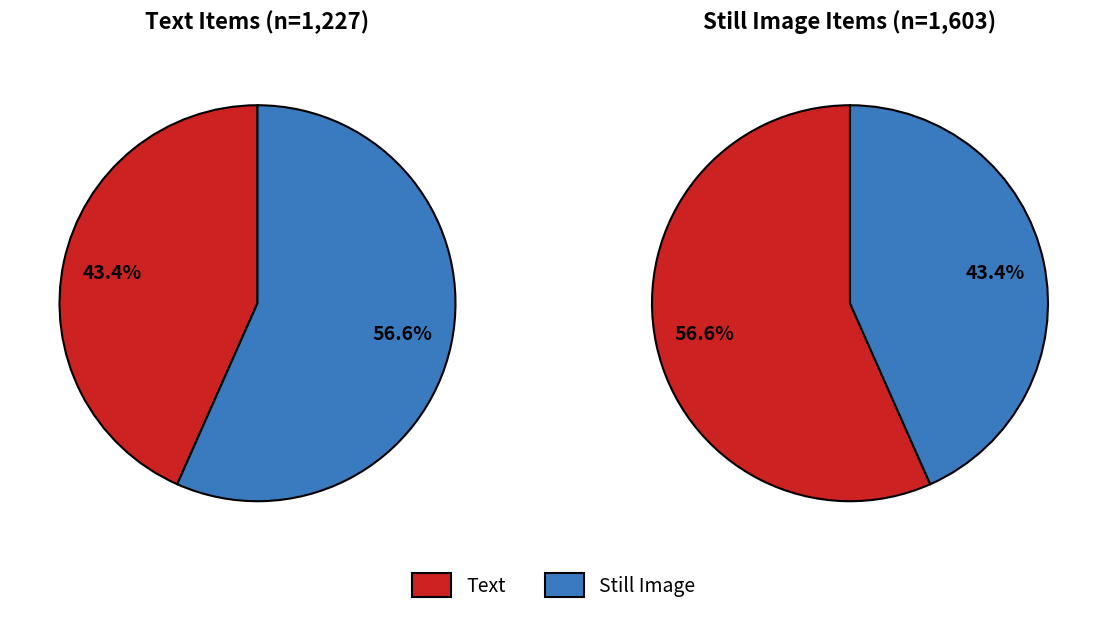

How many slices are in this pie chart?

2